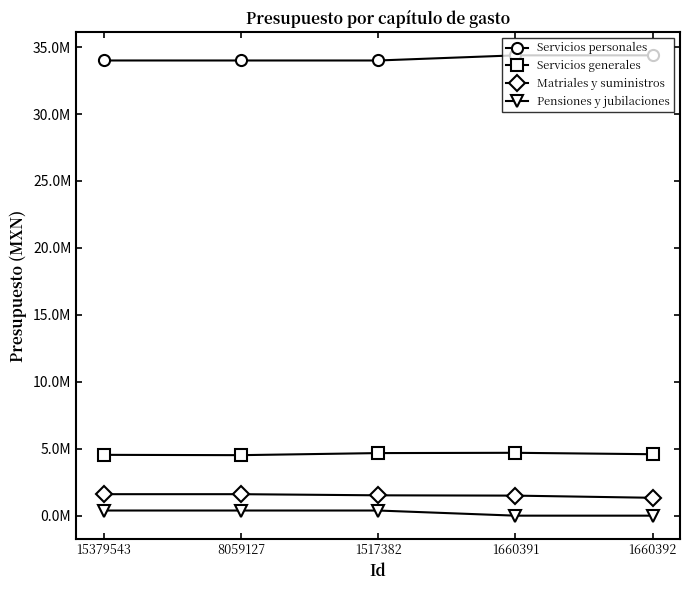

Where does the Servicios generales series first go above 4588603?

1517382